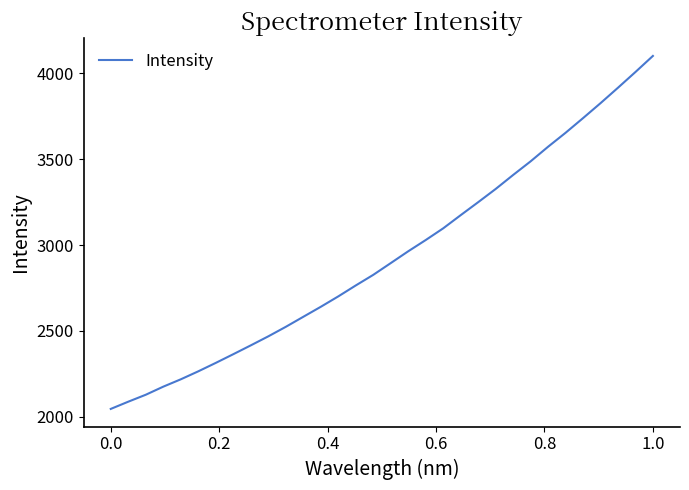

Reading left to right, list all the values displayed in this chart.

2045.4	2087.5	2127.9	2175.1	2217.8	2264.4	2313.5	2364.2	2415.7	2468.2	2523.6	2582.1	2640.3	2701.0	2764.7	2826.5	2895.0	2963.8	3029.3	3097.5	3174.3	3249.8	3326.8	3408.3	3487.7	3572.8	3654.1	3739.5	3826.6	3916.6	4008.2	4101.9